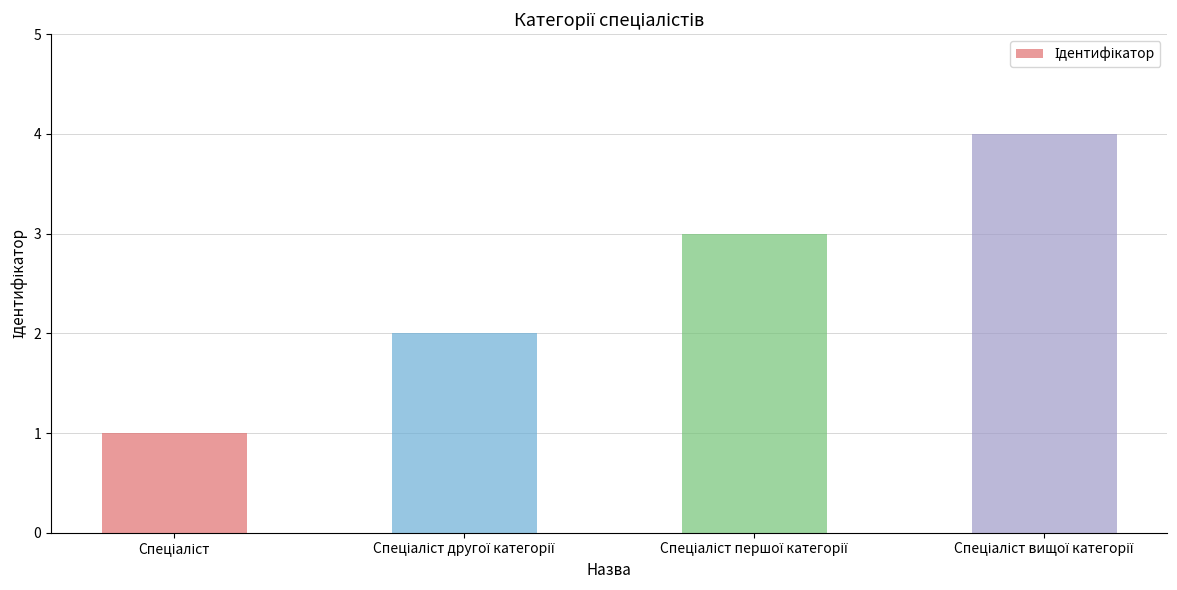

Count the number of data series in this chart.

1